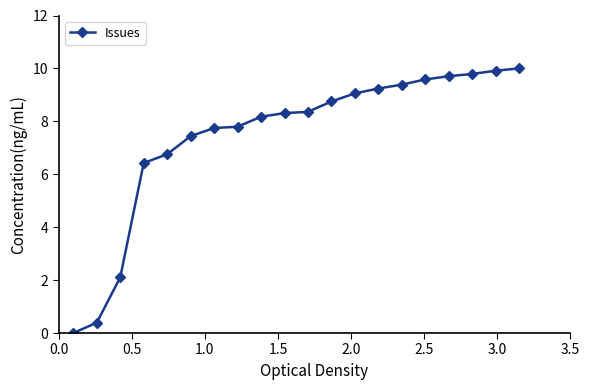

What is the value of the 2nd point from the left?

0.4